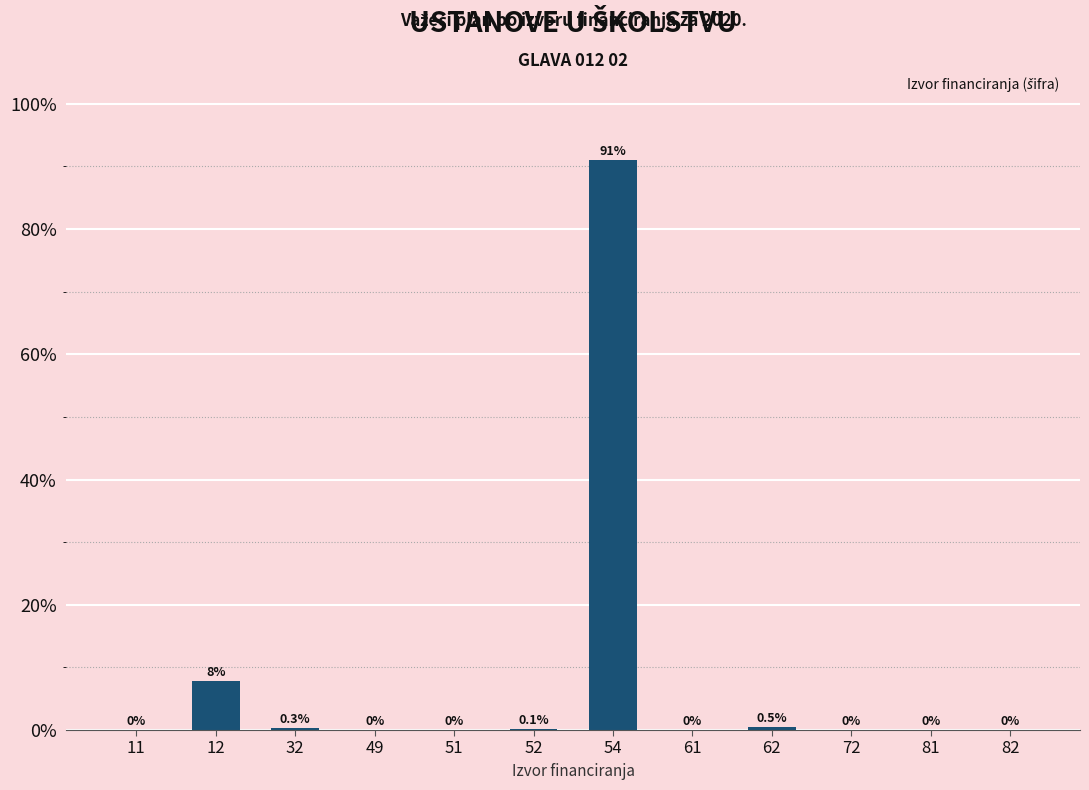

How many values exceed 0?

7